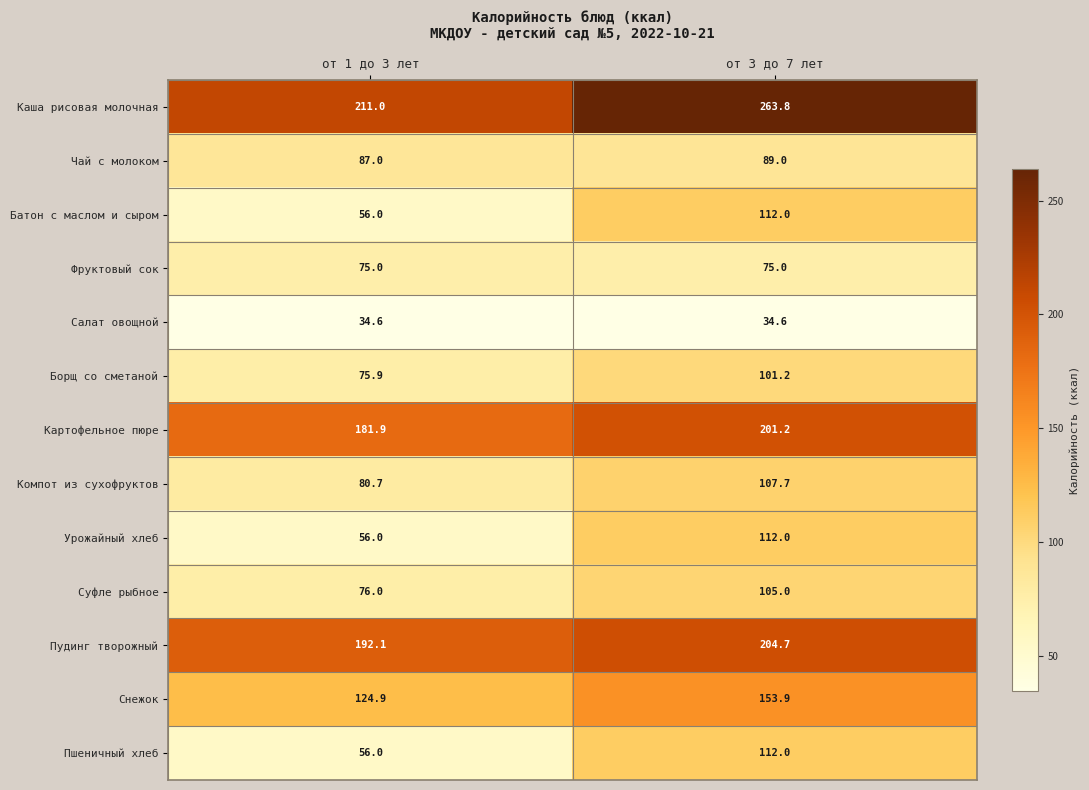

What is the sum of the Борщ со сметаной values at от 1 до 3 лет and от 3 до 7 лет?

177.1